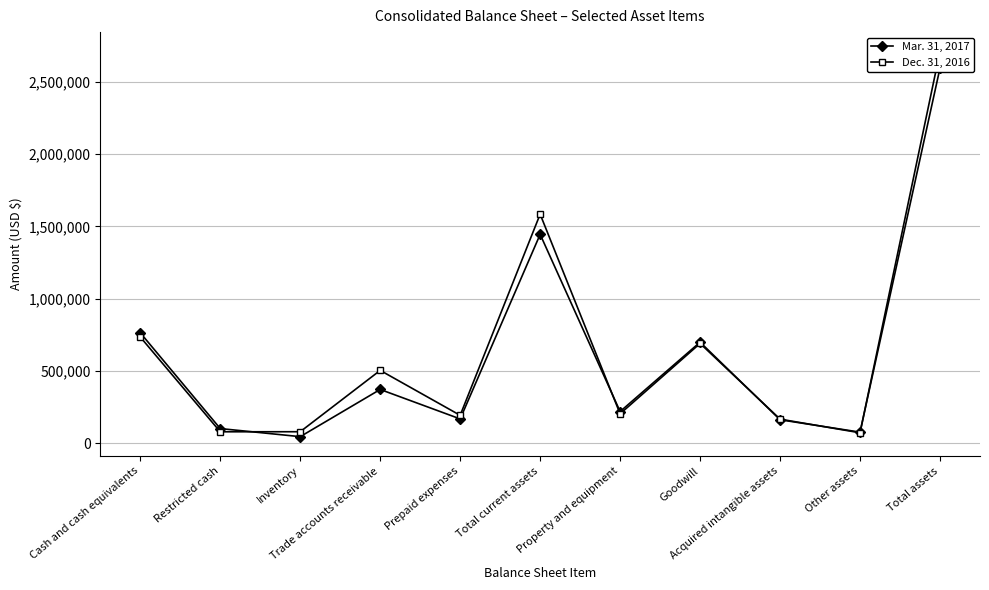

What are all the series names shown in the legend?

Mar. 31, 2017, Dec. 31, 2016